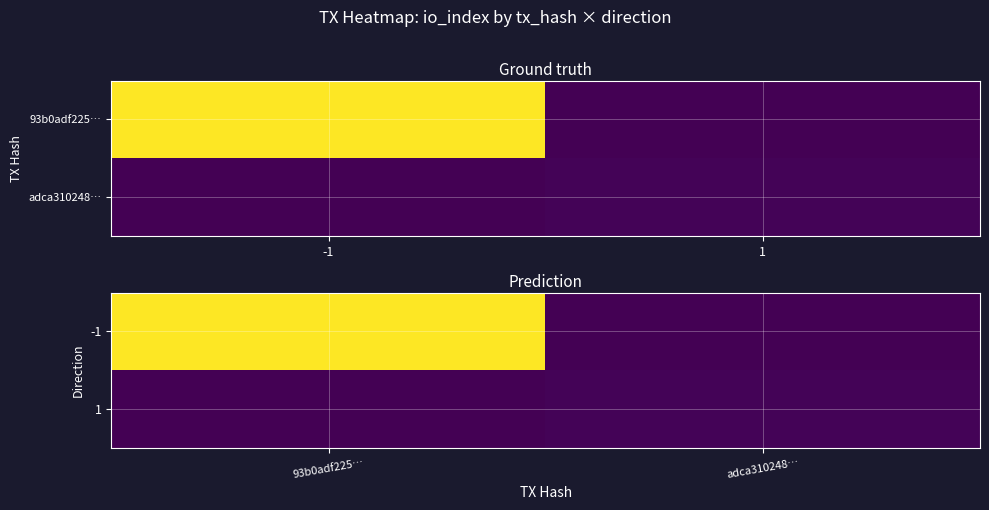

Which series has the largest range (max minus min)?

-1